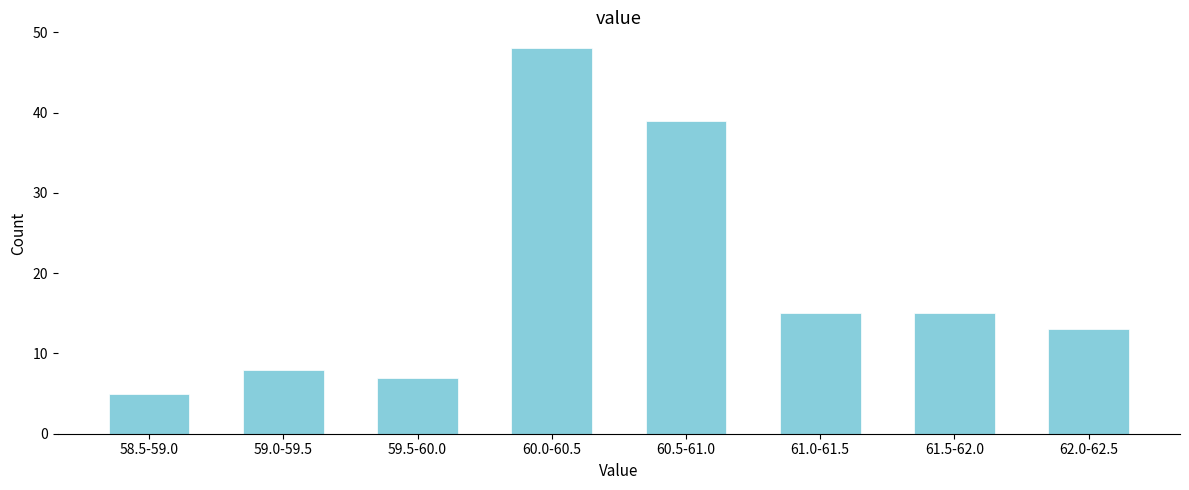

Reading left to right, extract all data points from this chart.

58.5-59.0=5	59.0-59.5=8	59.5-60.0=7	60.0-60.5=48	60.5-61.0=39	61.0-61.5=15	61.5-62.0=15	62.0-62.5=13